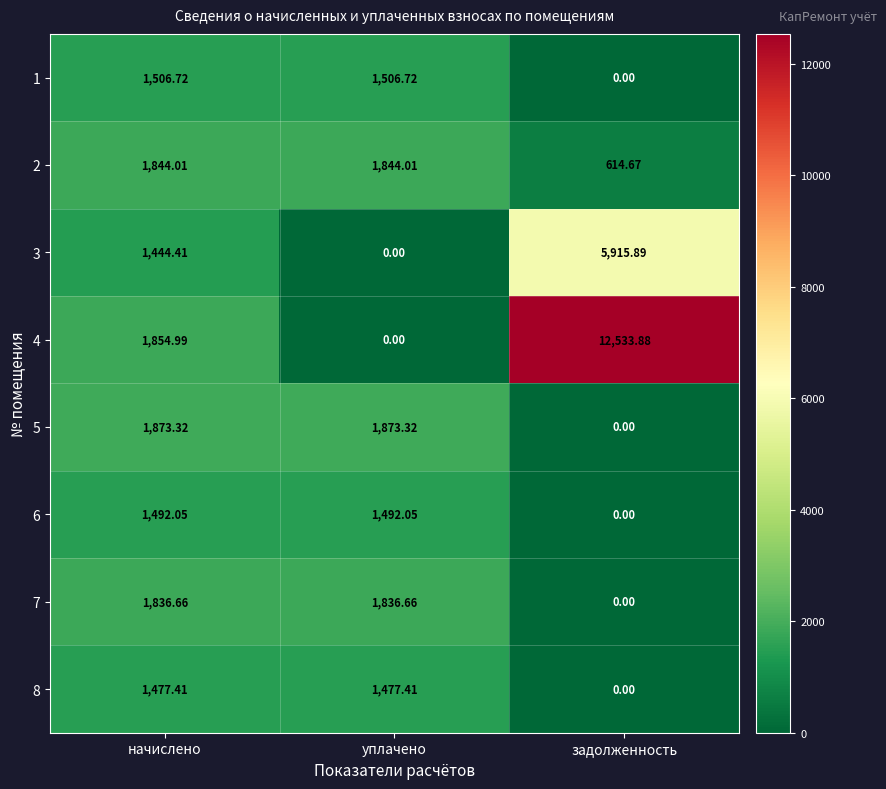

Is the value of 7 at задолженность greater than the value of 5 at начислено?

No